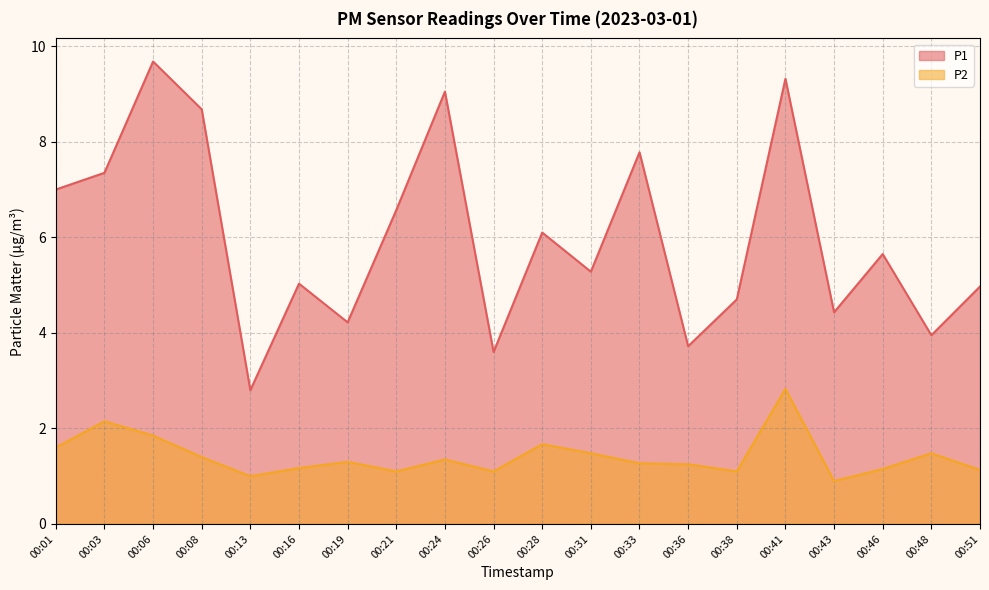

True or false: P1 and P2 cross at least once.

False